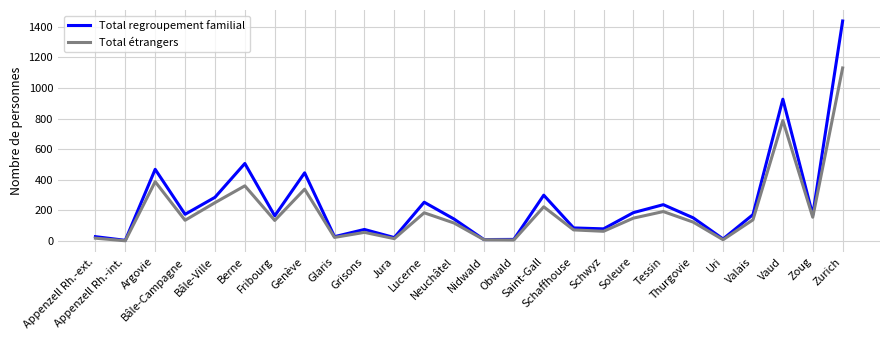

What is the maximum value shown in the chart?

1438